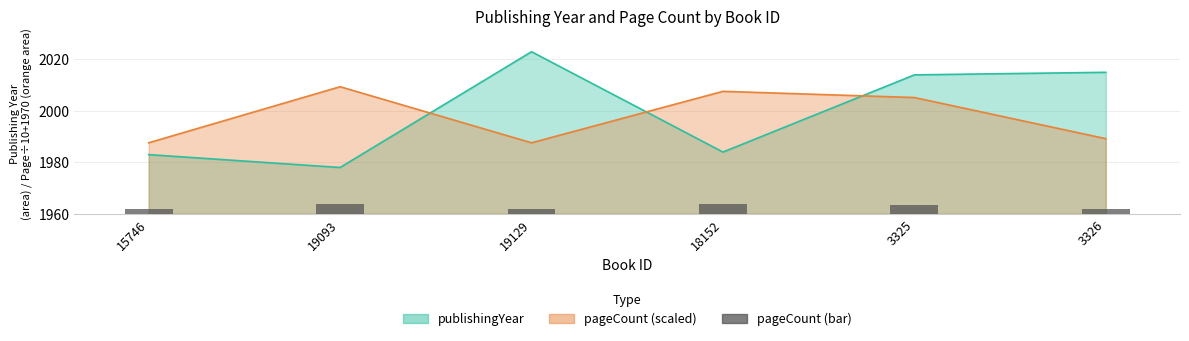

What is the average value of the publishingYear series?

1999.5